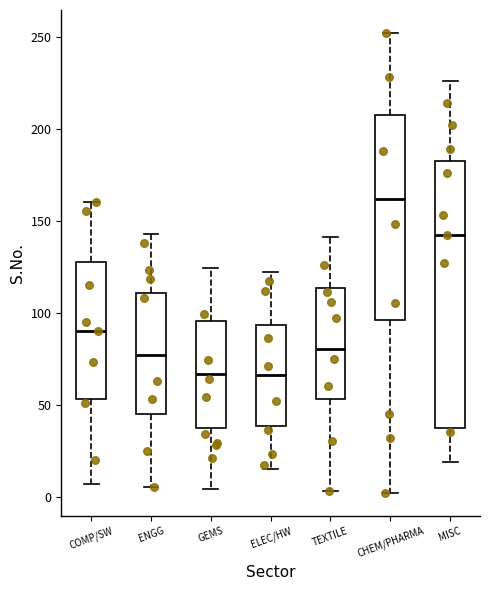

Comparing the boxes themselves (not the whiskers), which one is the tallest?

MISC